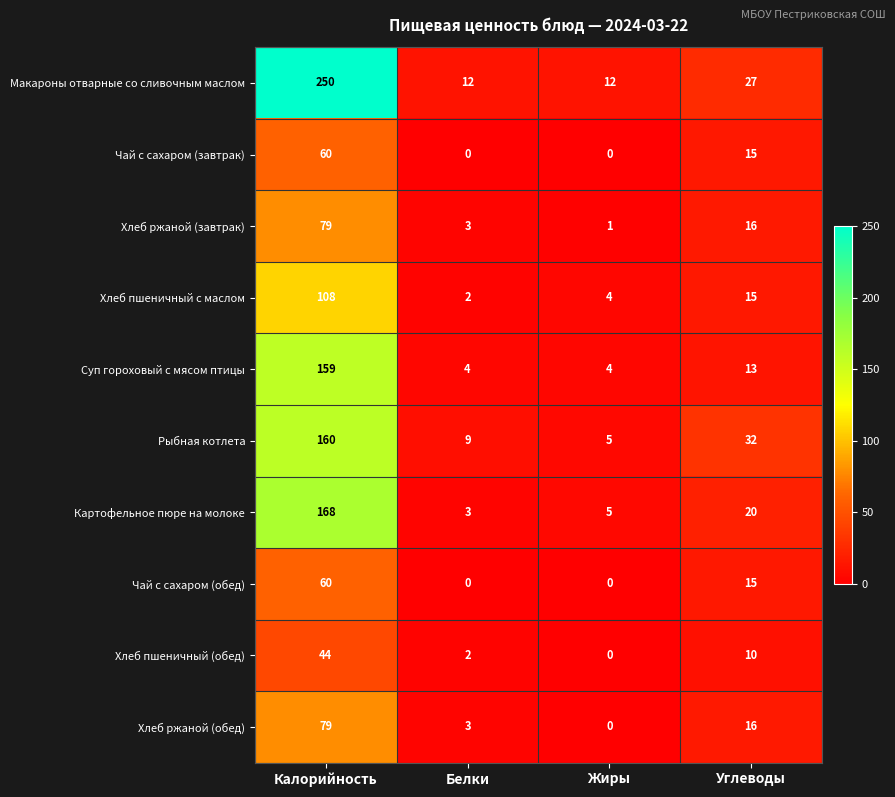

Is it true that Чай с сахаром (завтрак) equals 27 at Калорийность?

False